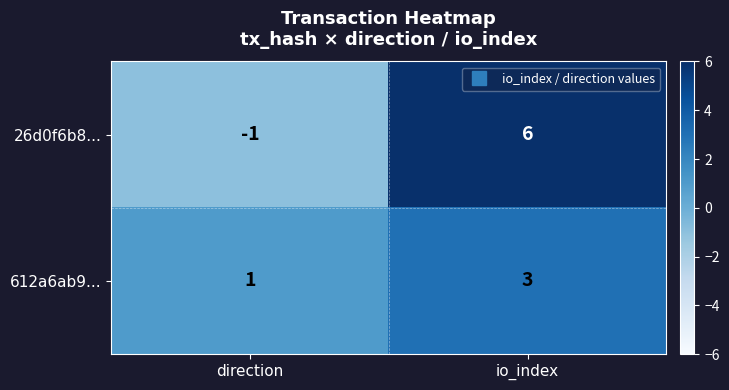

Reading left to right, extract all data points from this chart.

26d0f6b8...: -1	6
612a6ab9...: 1	3